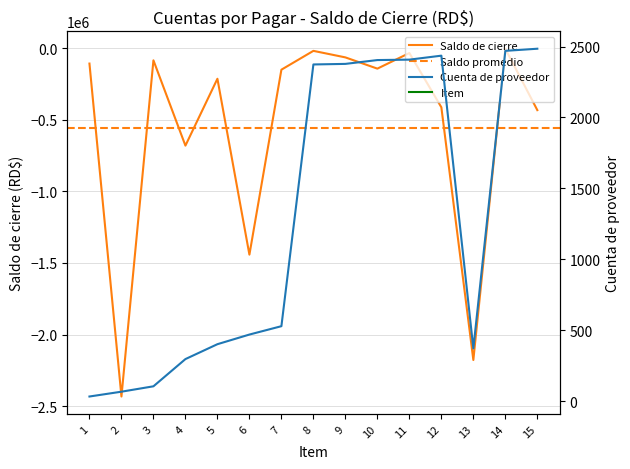

At which label does Cuenta de proveedor reach its peak?

15